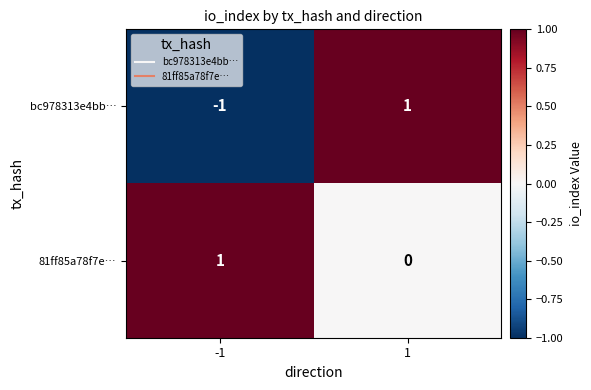

List the series in order of their overall mean, lowest first.

bc978313e4bb…, 81ff85a78f7e…